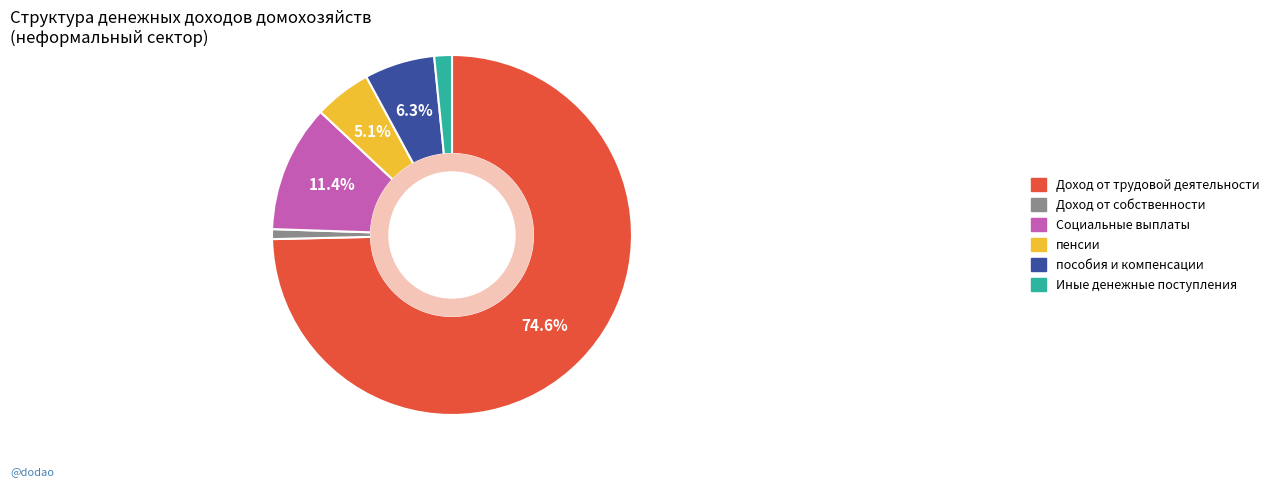

What is the smallest slice in the pie chart?

Доход от собственности